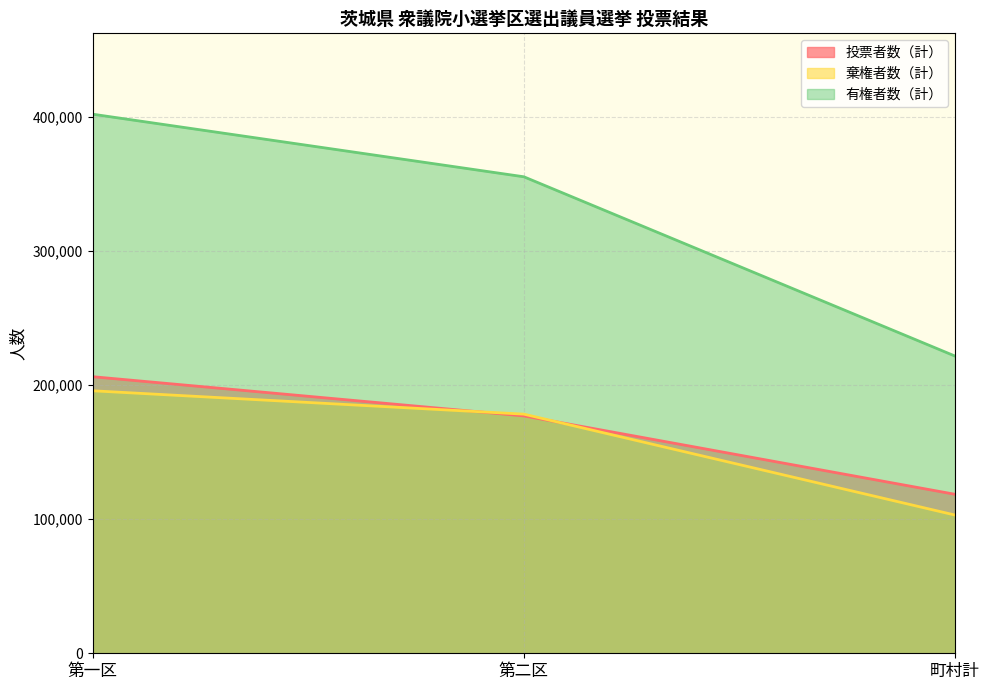

Count the number of categories in the chart.

3